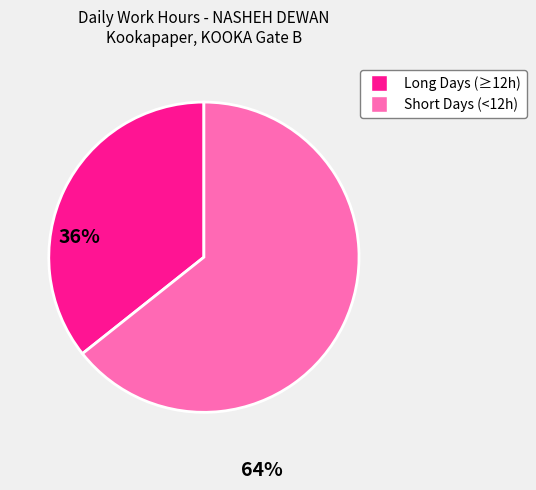

Does any single category account for the majority?

Yes